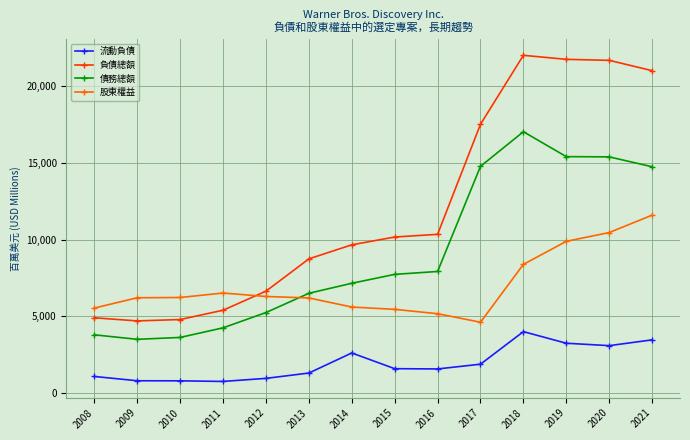

Does the chart have visible grid lines?

Yes